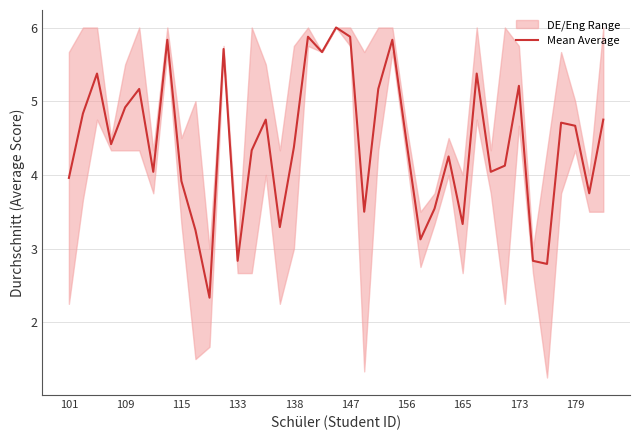

Is it true that Mean Average equals 3.3 at 165?

True